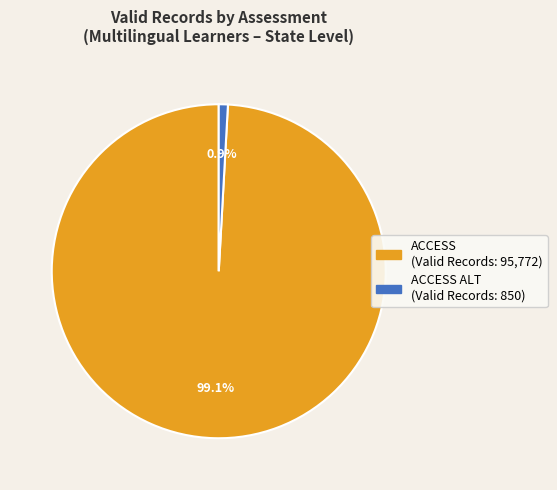

Is there any slice that represents more than half of the pie?

Yes